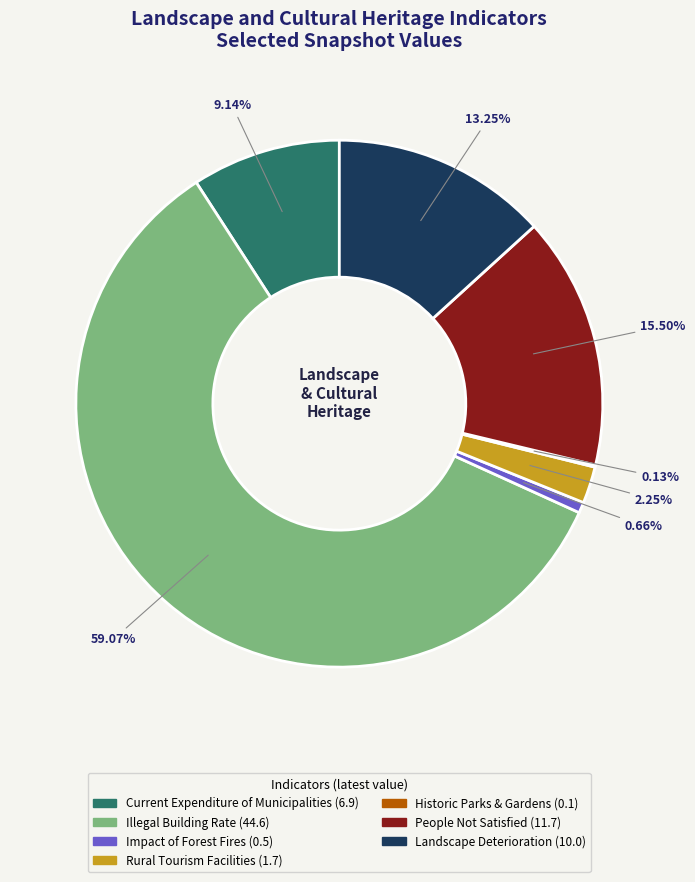

Is there a majority slice in this chart?

Yes